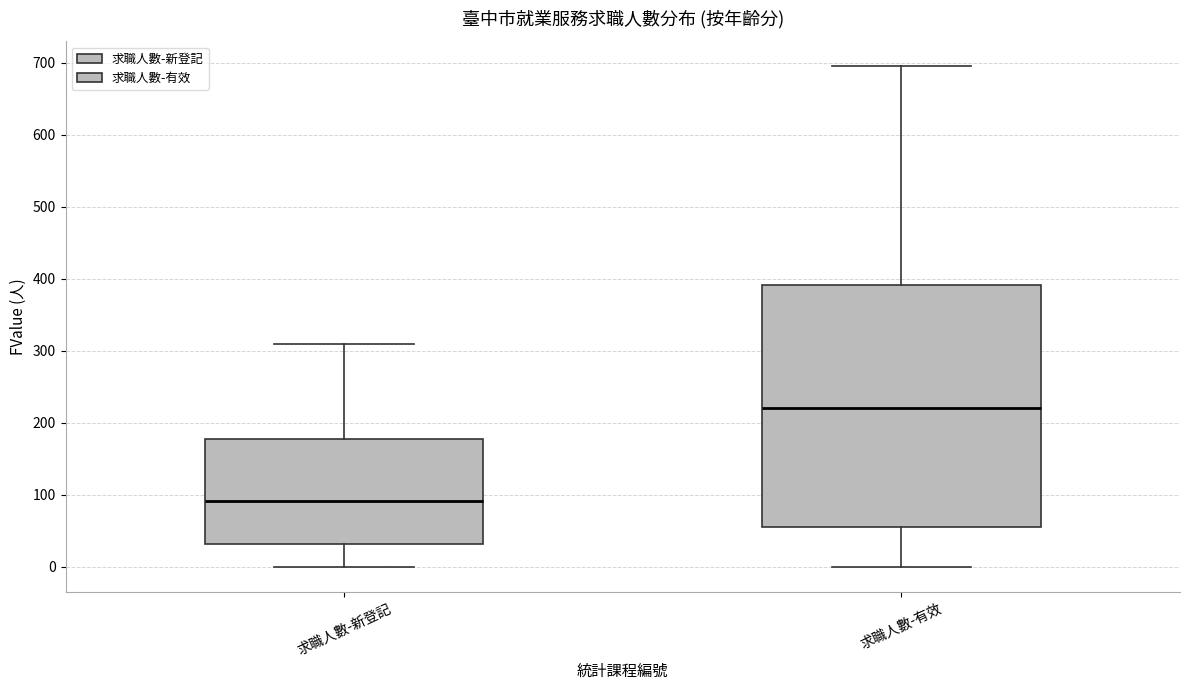

Where is the lower edge of the box for 求職人數-新登記 on the y-axis? The values are not printed on the chart, so give them approximately, as read against the axis.

30